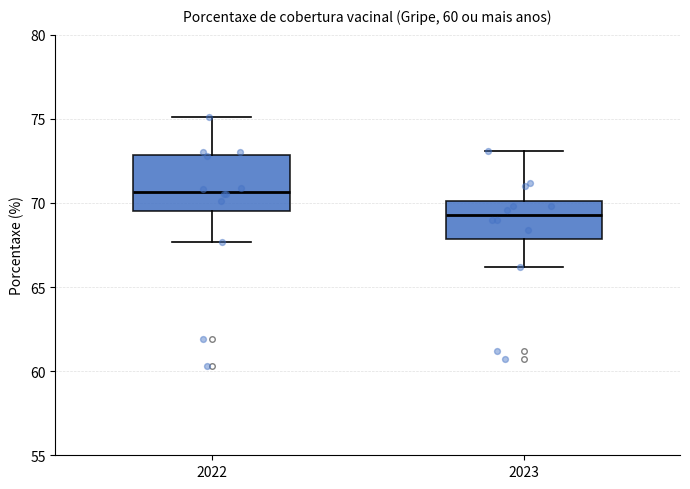

Which box is the tallest, from its lower edge to its upper edge?

2022